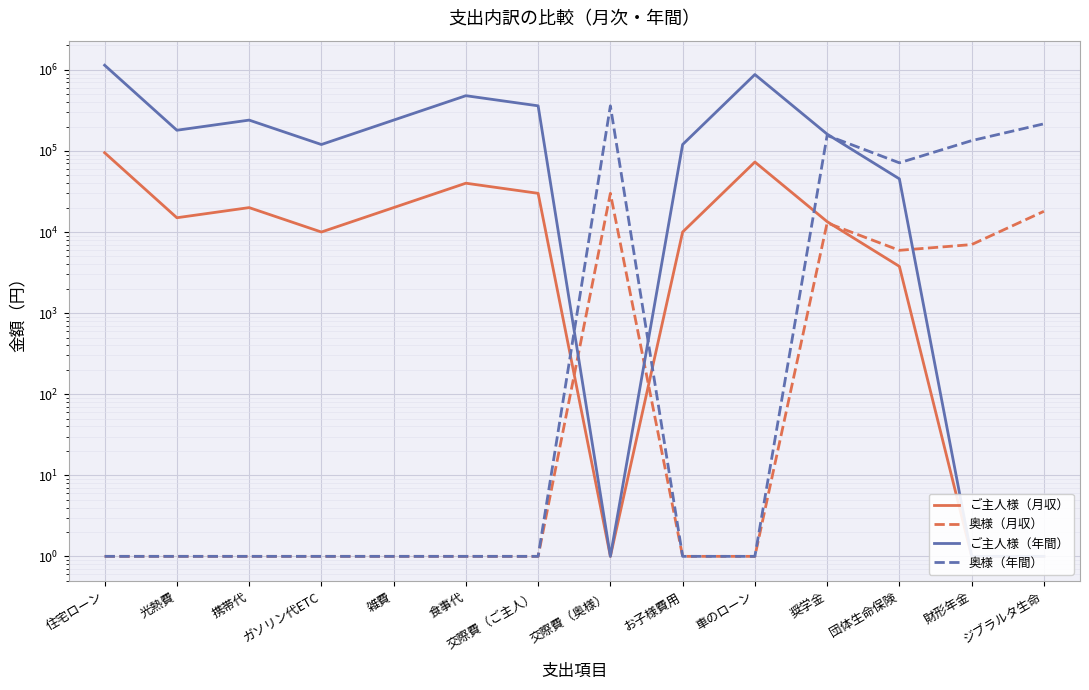

Where do ご主人様（年間） and 奥様（月収） first cross each other?

交際費（ご主人） and 交際費（奥様）